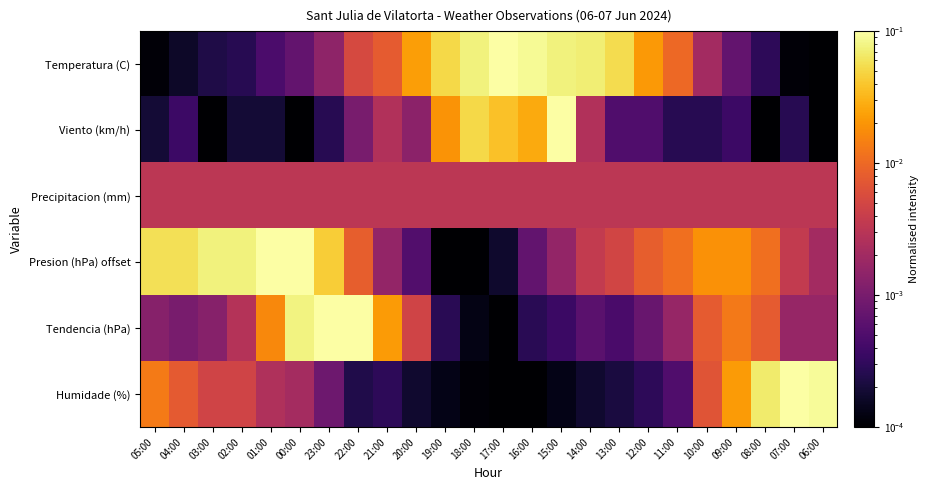

Reading left to right, what are all the values shown in this chart?

Temperatura (C): 05:00=0.0	04:00=0.0	03:00=0.0	02:00=0.0	01:00=0.0	00:00=0.0	23:00=0.0	22:00=0.0	21:00=0.0	20:00=0.0	19:00=0.1	18:00=0.1	17:00=0.1	16:00=0.1	15:00=0.1	14:00=0.1	13:00=0.1	12:00=0.0	11:00=0.0	10:00=0.0	09:00=0.0	08:00=0.0	07:00=0.0	06:00=0.0
Viento (km/h): 05:00=0.0	04:00=0.0	03:00=0.0	02:00=0.0	01:00=0.0	00:00=0.0	23:00=0.0	22:00=0.0	21:00=0.0	20:00=0.0	19:00=0.0	18:00=0.1	17:00=0.0	16:00=0.0	15:00=0.1	14:00=0.0	13:00=0.0	12:00=0.0	11:00=0.0	10:00=0.0	09:00=0.0	08:00=0.0	07:00=0.0	06:00=0.0
Precipitacion (mm): 05:00=0.0	04:00=0.0	03:00=0.0	02:00=0.0	01:00=0.0	00:00=0.0	23:00=0.0	22:00=0.0	21:00=0.0	20:00=0.0	19:00=0.0	18:00=0.0	17:00=0.0	16:00=0.0	15:00=0.0	14:00=0.0	13:00=0.0	12:00=0.0	11:00=0.0	10:00=0.0	09:00=0.0	08:00=0.0	07:00=0.0	06:00=0.0
Presion (hPa) offset: 05:00=0.1	04:00=0.1	03:00=0.1	02:00=0.1	01:00=0.1	00:00=0.1	23:00=0.0	22:00=0.0	21:00=0.0	20:00=0.0	19:00=0.0	18:00=0.0	17:00=0.0	16:00=0.0	15:00=0.0	14:00=0.0	13:00=0.0	12:00=0.0	11:00=0.0	10:00=0.0	09:00=0.0	08:00=0.0	07:00=0.0	06:00=0.0
Tendencia (hPa): 05:00=0.0	04:00=0.0	03:00=0.0	02:00=0.0	01:00=0.0	00:00=0.1	23:00=0.1	22:00=0.1	21:00=0.0	20:00=0.0	19:00=0.0	18:00=0.0	17:00=0.0	16:00=0.0	15:00=0.0	14:00=0.0	13:00=0.0	12:00=0.0	11:00=0.0	10:00=0.0	09:00=0.0	08:00=0.0	07:00=0.0	06:00=0.0
Humidade (%): 05:00=0.0	04:00=0.0	03:00=0.0	02:00=0.0	01:00=0.0	00:00=0.0	23:00=0.0	22:00=0.0	21:00=0.0	20:00=0.0	19:00=0.0	18:00=0.0	17:00=0.0	16:00=0.0	15:00=0.0	14:00=0.0	13:00=0.0	12:00=0.0	11:00=0.0	10:00=0.0	09:00=0.0	08:00=0.1	07:00=0.1	06:00=0.1